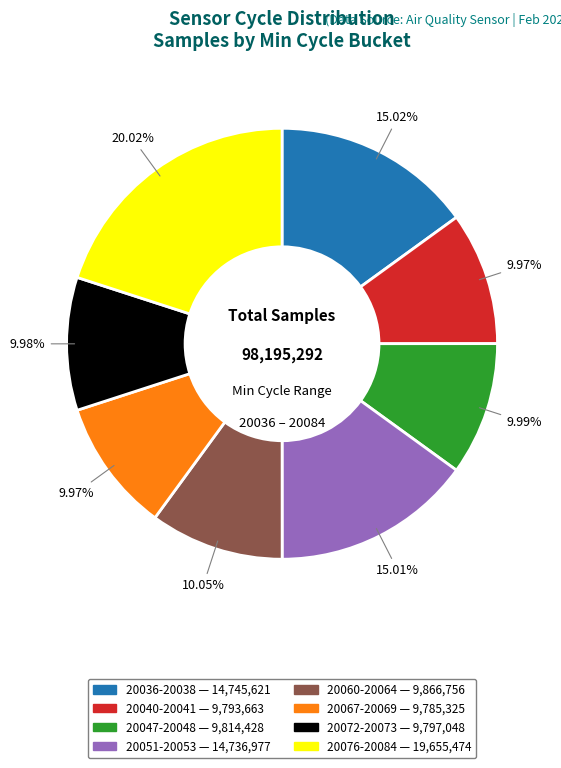

Is there a majority slice in this chart?

No